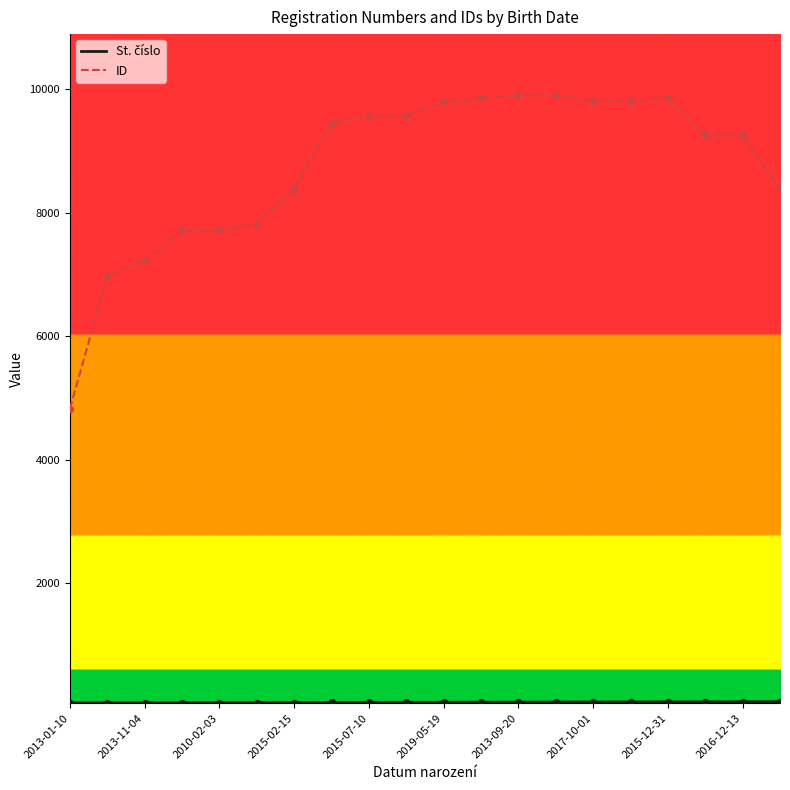

What is the maximum value shown in the chart?

9900